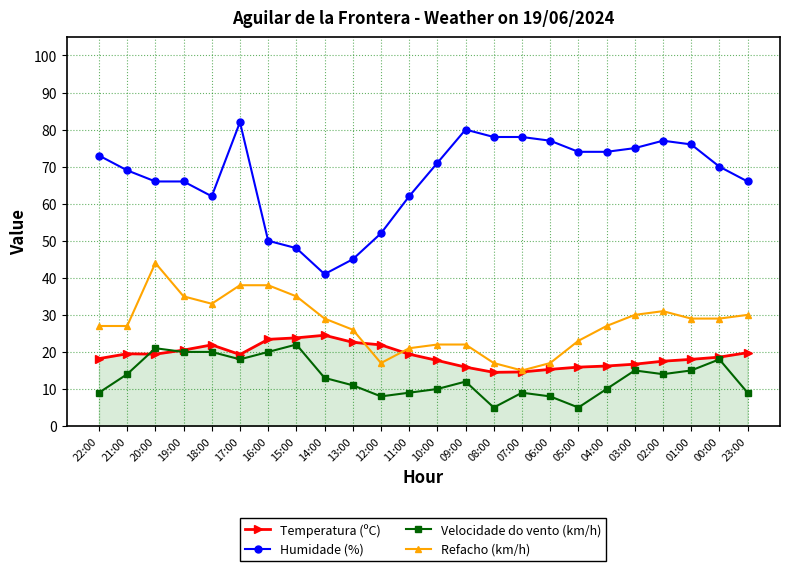

What is the approximate value of Humidade (%) at 16:00?

50.0